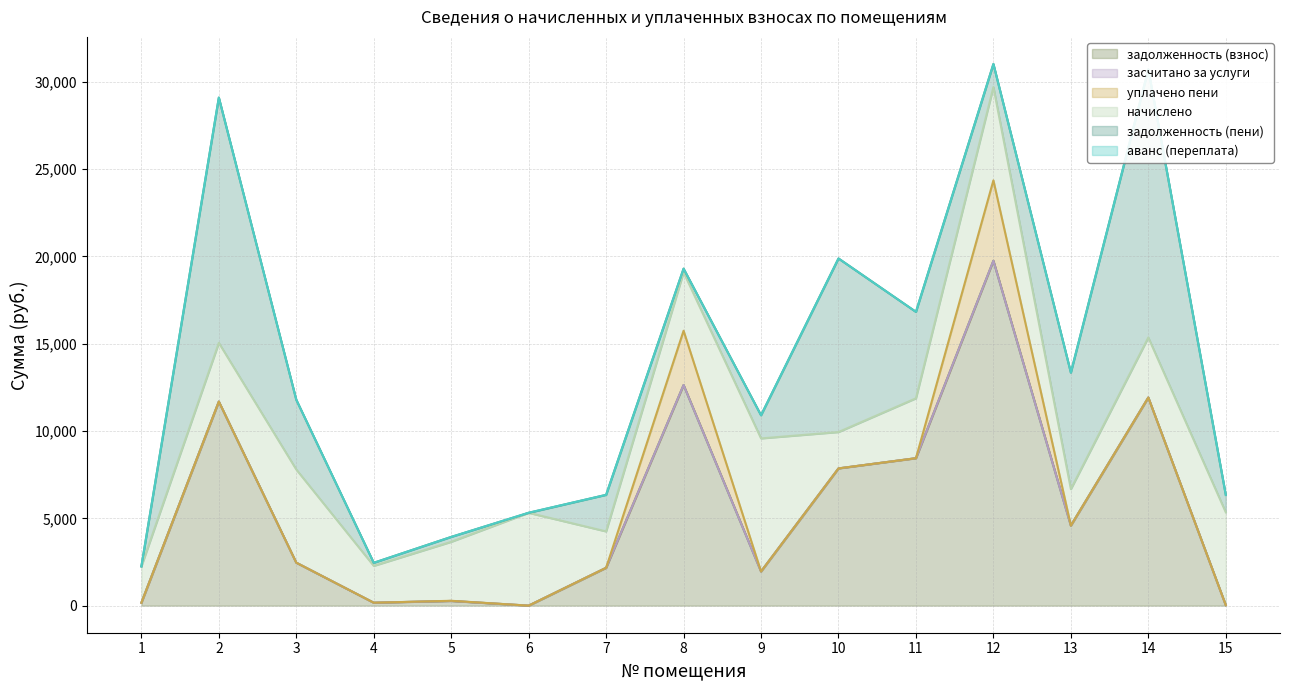

Which category has the lowest value across all series?

6